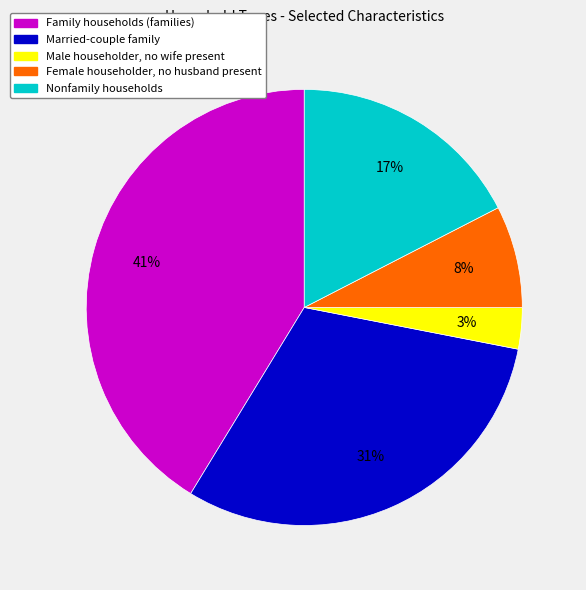

Do Family households (families) and Female householder, no husband present together represent more than half of the pie?

No